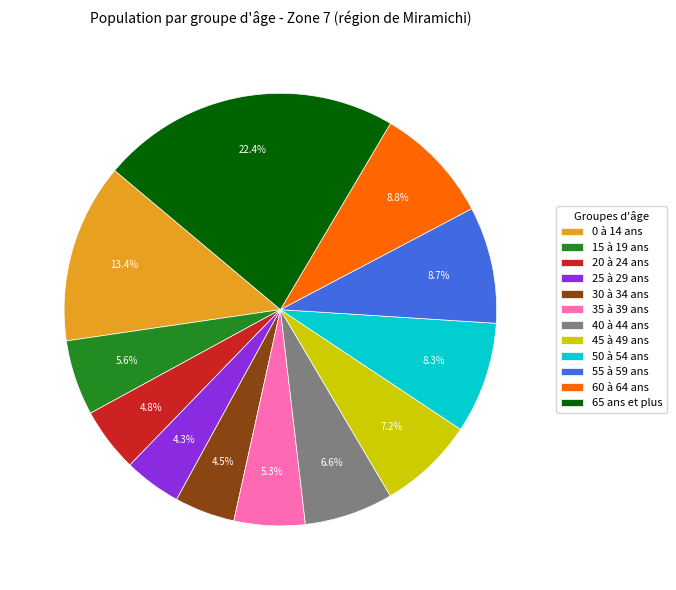

Which has a higher value, 40 à 44 ans or 60 à 64 ans?

60 à 64 ans